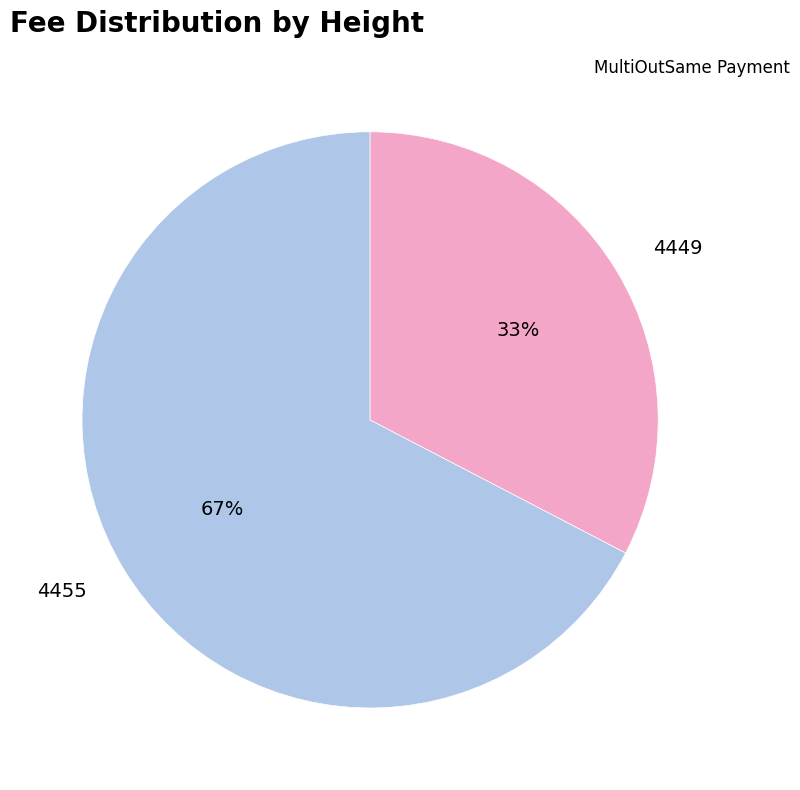

How many slices are in this pie chart?

2